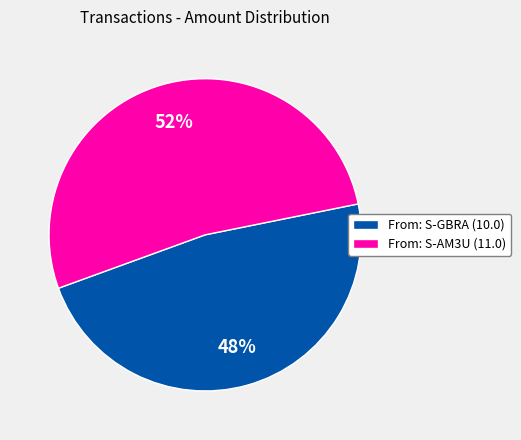

What is the ratio of the value at From: S-GBRA (10.0) to the value at From: S-AM3U (11.0)?

0.9